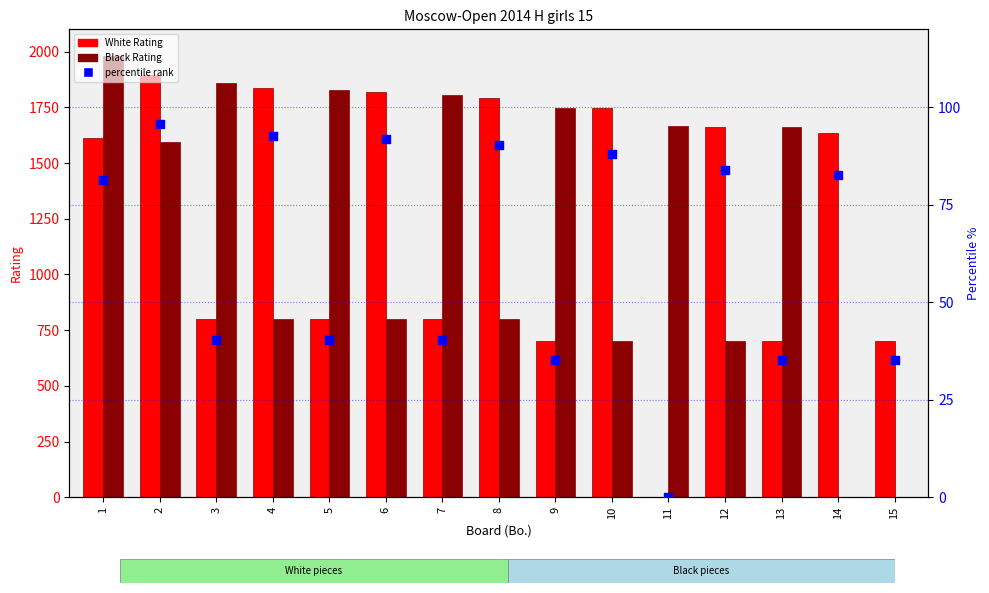

Which series has the largest Y range (max minus min)?

Black Rating